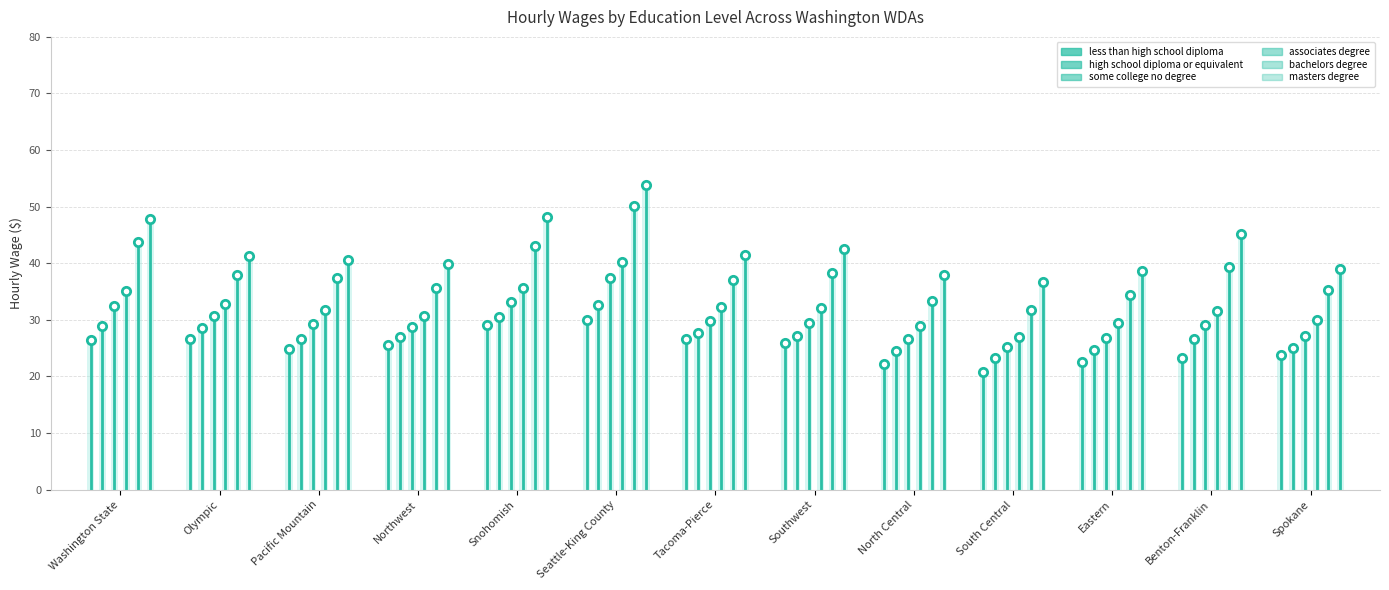

How many categories are shown in the chart?

13